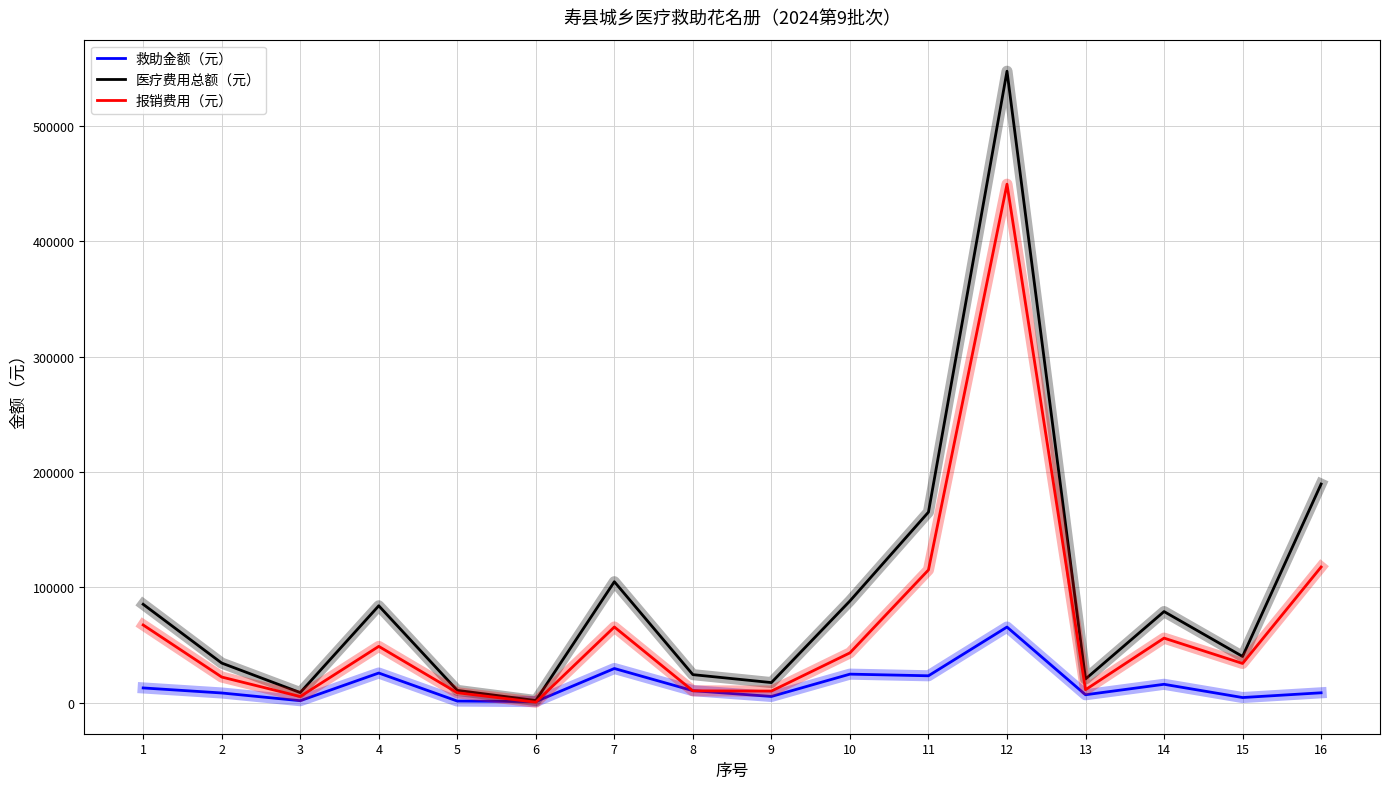

Is the value of 医疗费用总额（元） at 11 greater than the value of 救助金额（元） at 7?

Yes